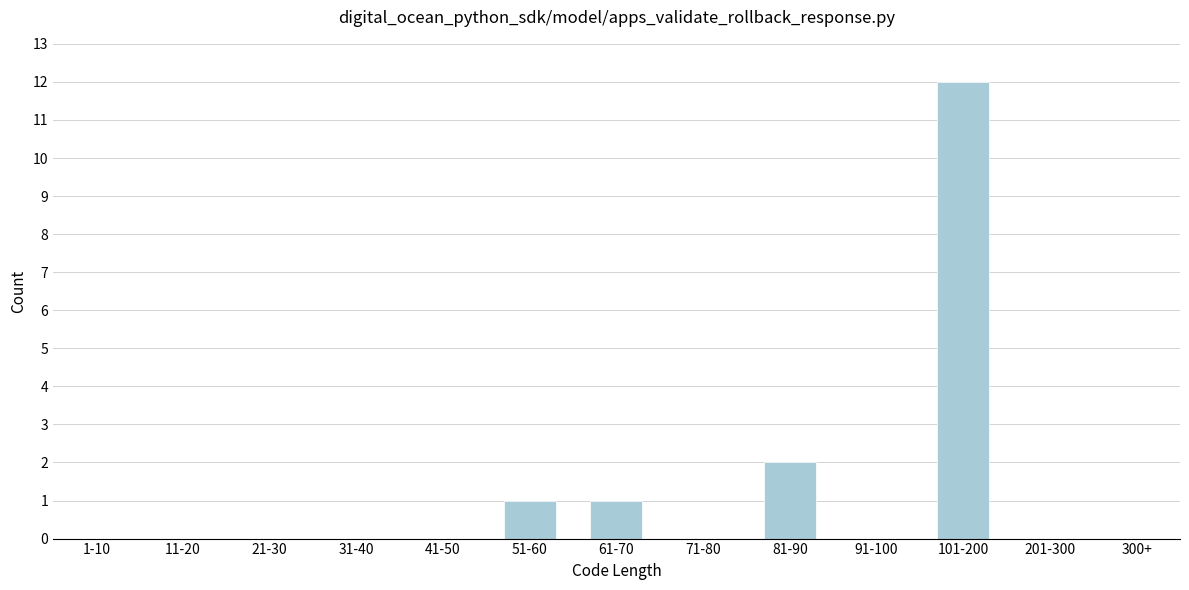

Reading left to right, list all the values displayed in this chart.

1-10=0	11-20=0	21-30=0	31-40=0	41-50=0	51-60=1	61-70=1	71-80=0	81-90=2	91-100=0	101-200=12	201-300=0	300+=0